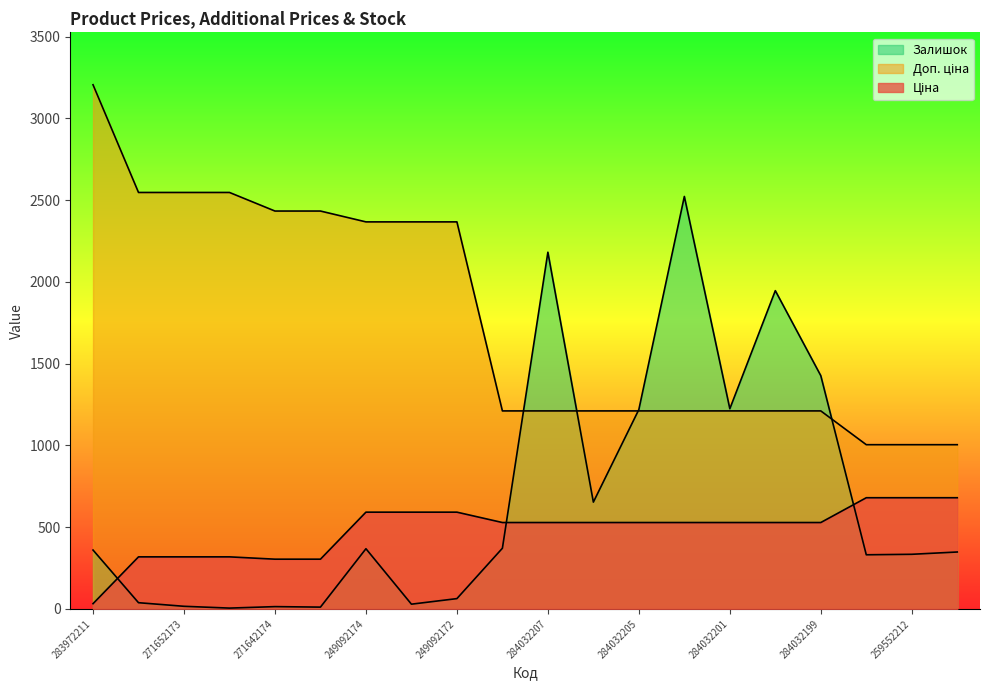

At which category does Залишок reach its first local valley?

271652172